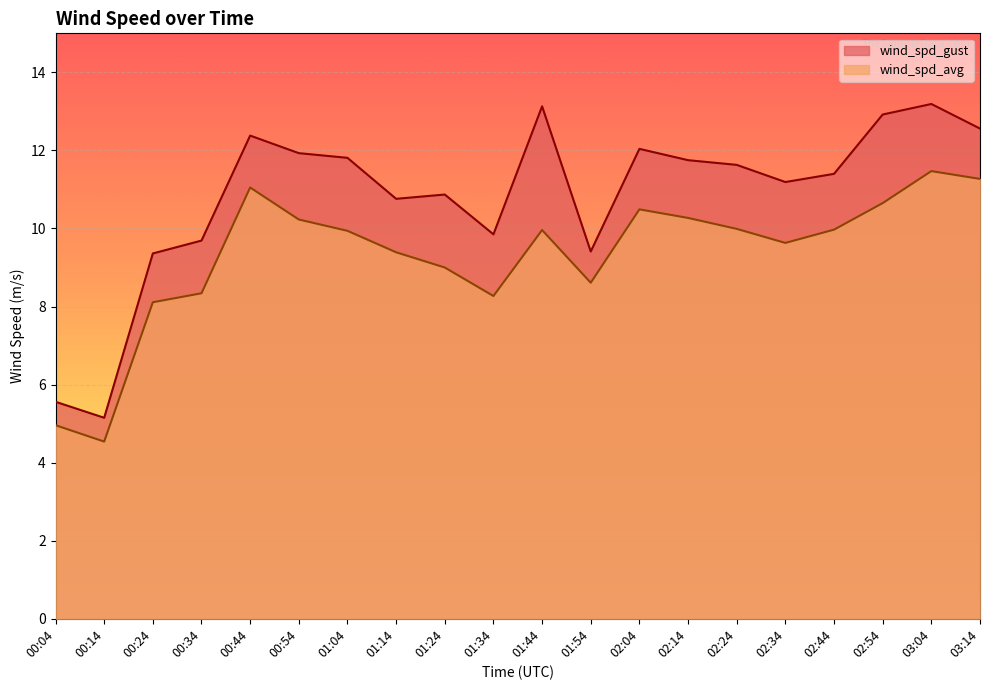

True or false: wind_spd_avg and wind_spd_gust cross at least once.

False